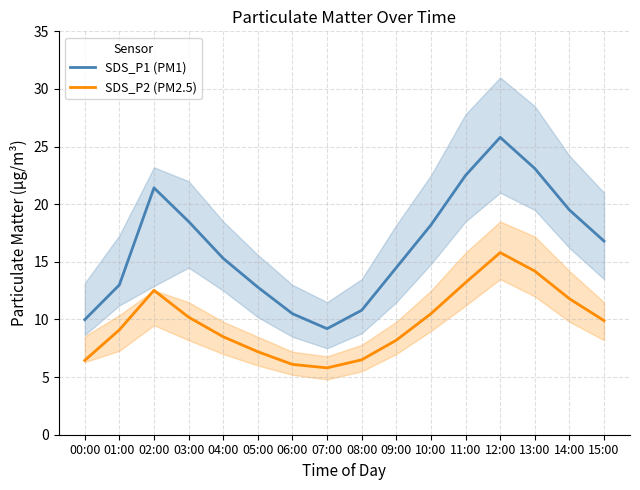

What is the lowest value of the SDS_P1 (PM1) series?

9.2